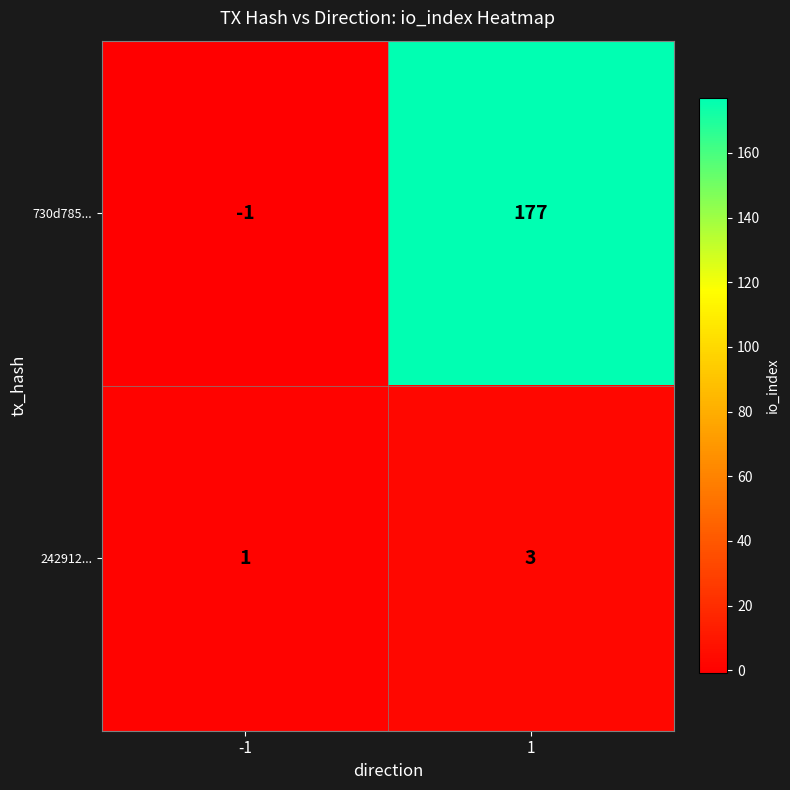

What is the sum of all 242912... values?

4